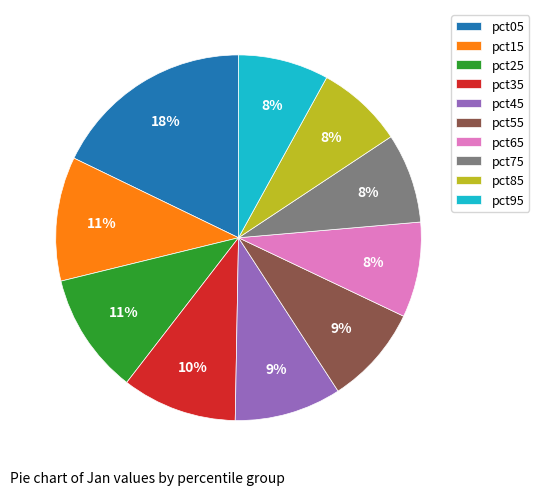

Is pct55 the majority of the pie?

No